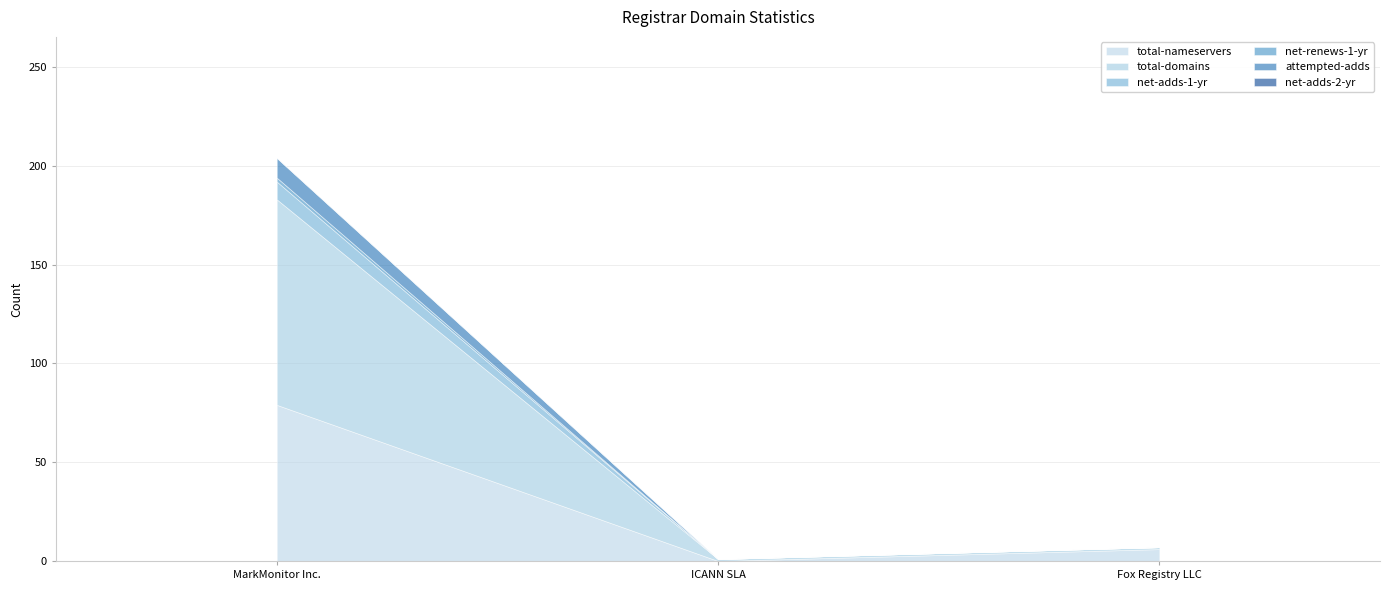

How many distinct data groups are displayed?

6